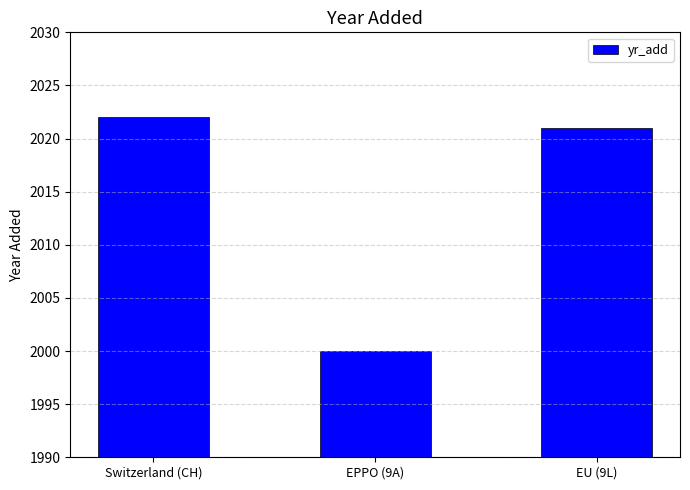

How many data points are less than 2021?

1